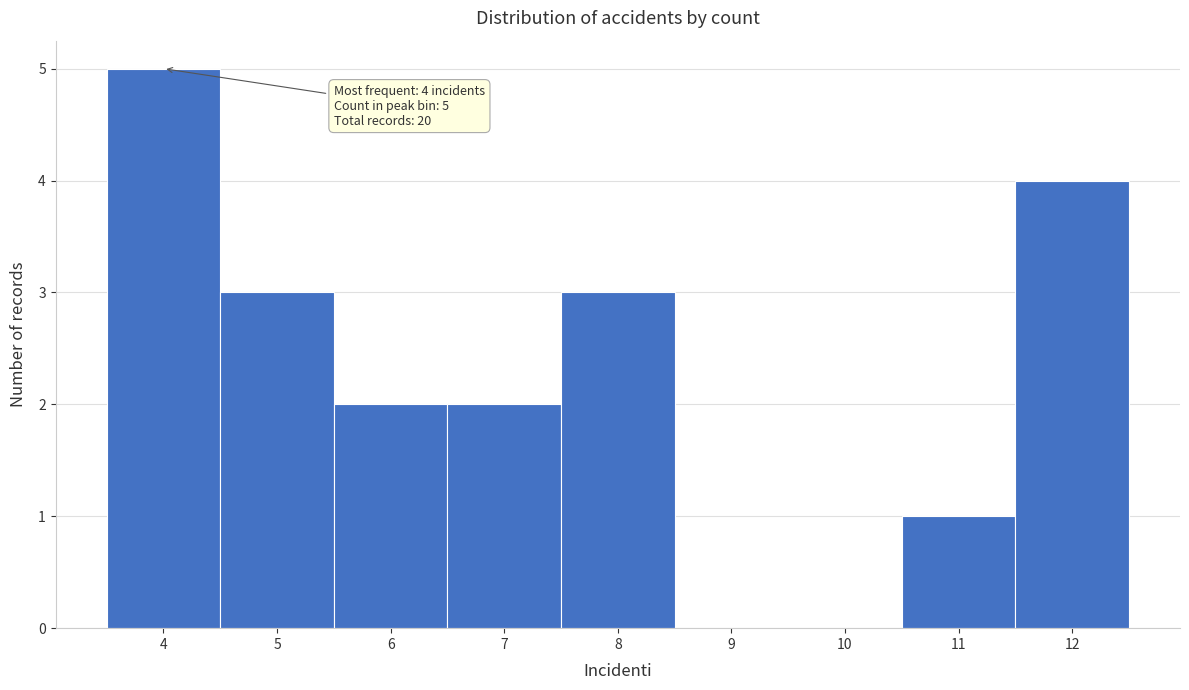

Which range on the x-axis has the tallest bar?

3.5 to 4.5